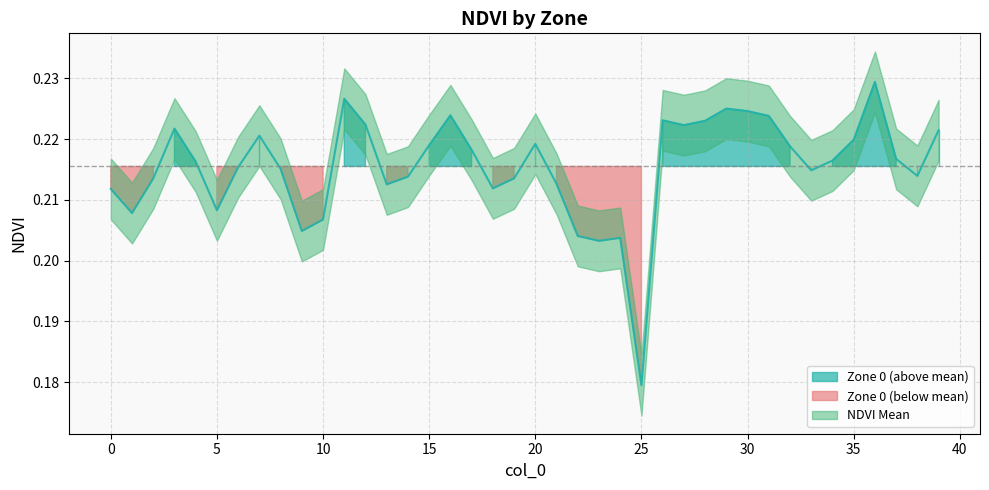

At which category does the data reach its first local valley?

1